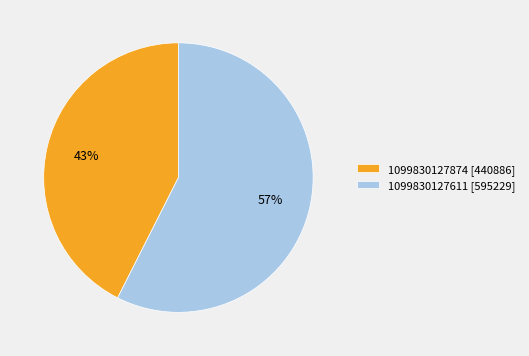

What percentage is the 1099830127874 [440886] slice, to the nearest percent?

43%